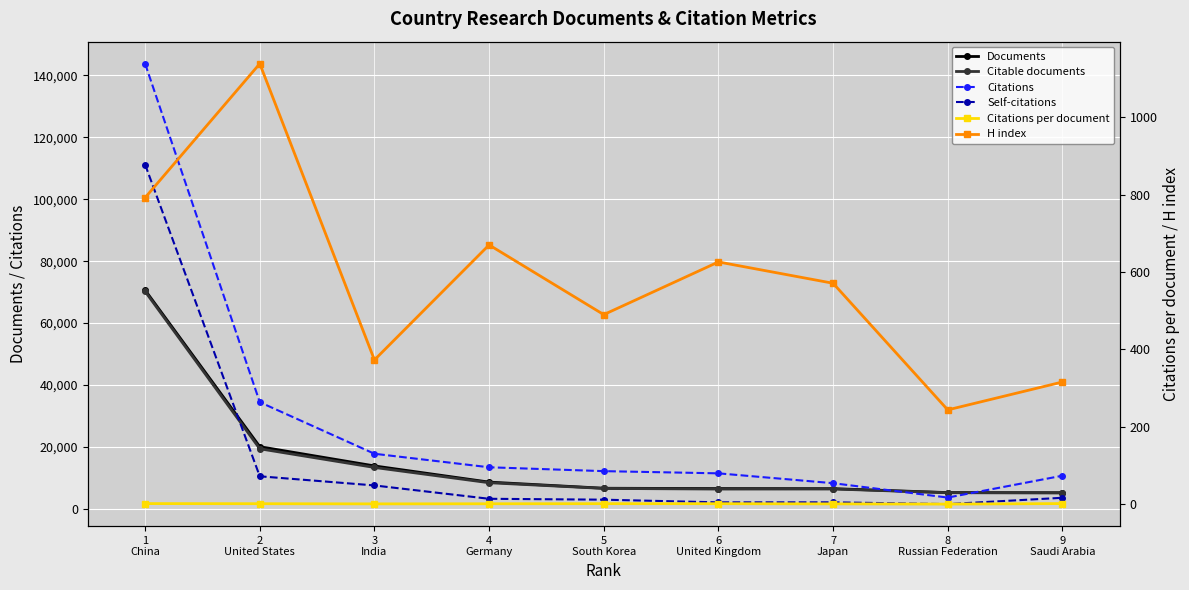

What is the maximum value shown in the chart?

143759.0